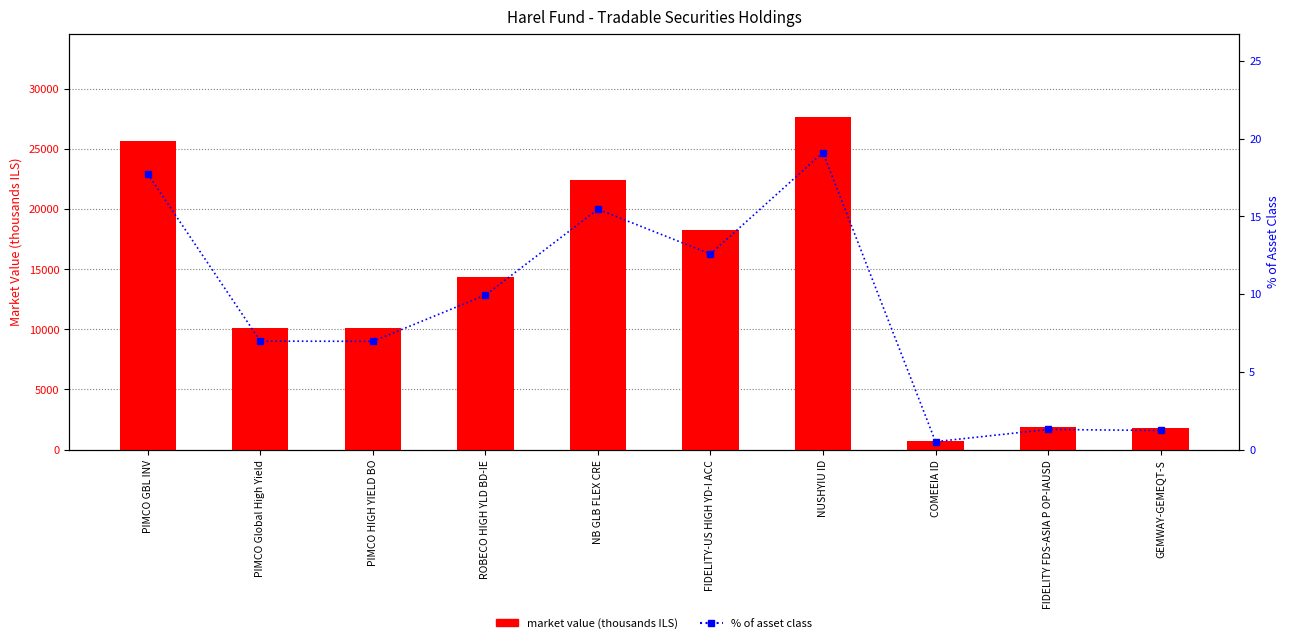

How many groups of bars are there?

10